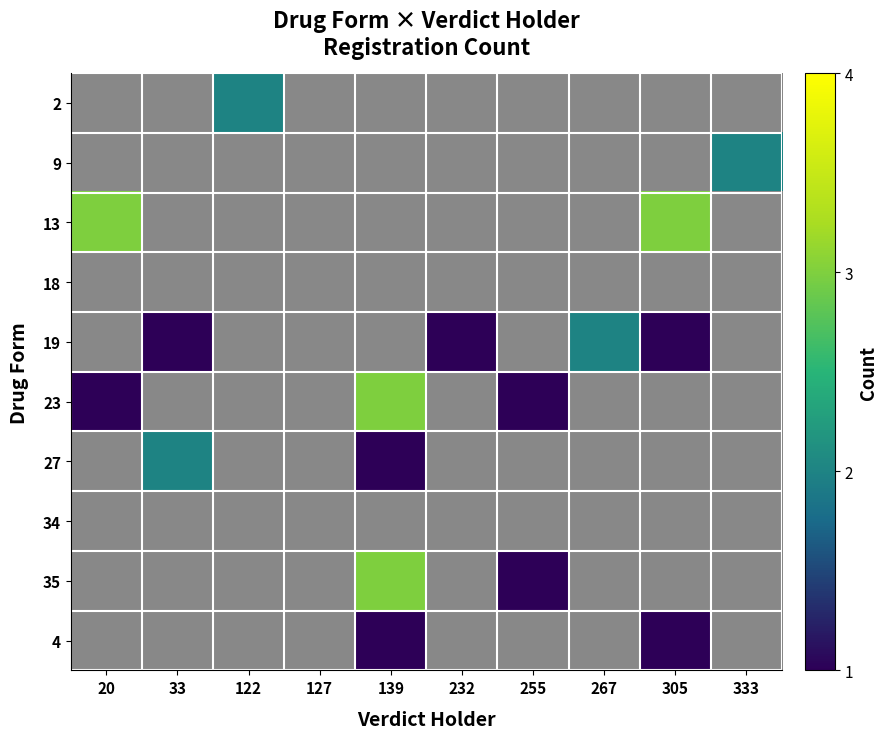

At which category is the sum across all series the highest?

139